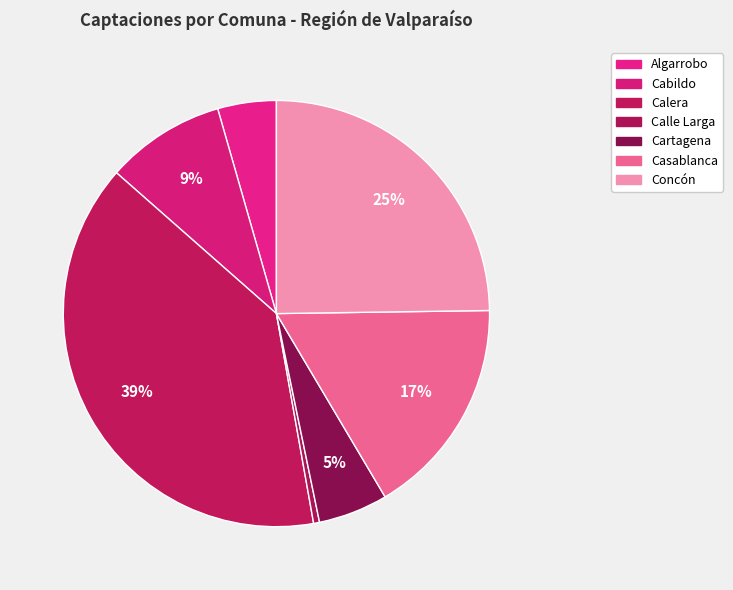

To the nearest percent, what portion does Cartagena represent?

5%